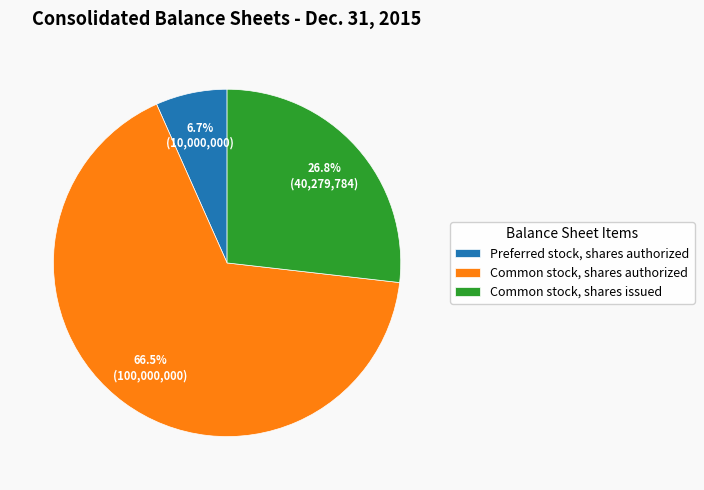

To the nearest percent, what portion does Preferred stock, shares authorized represent?

7%